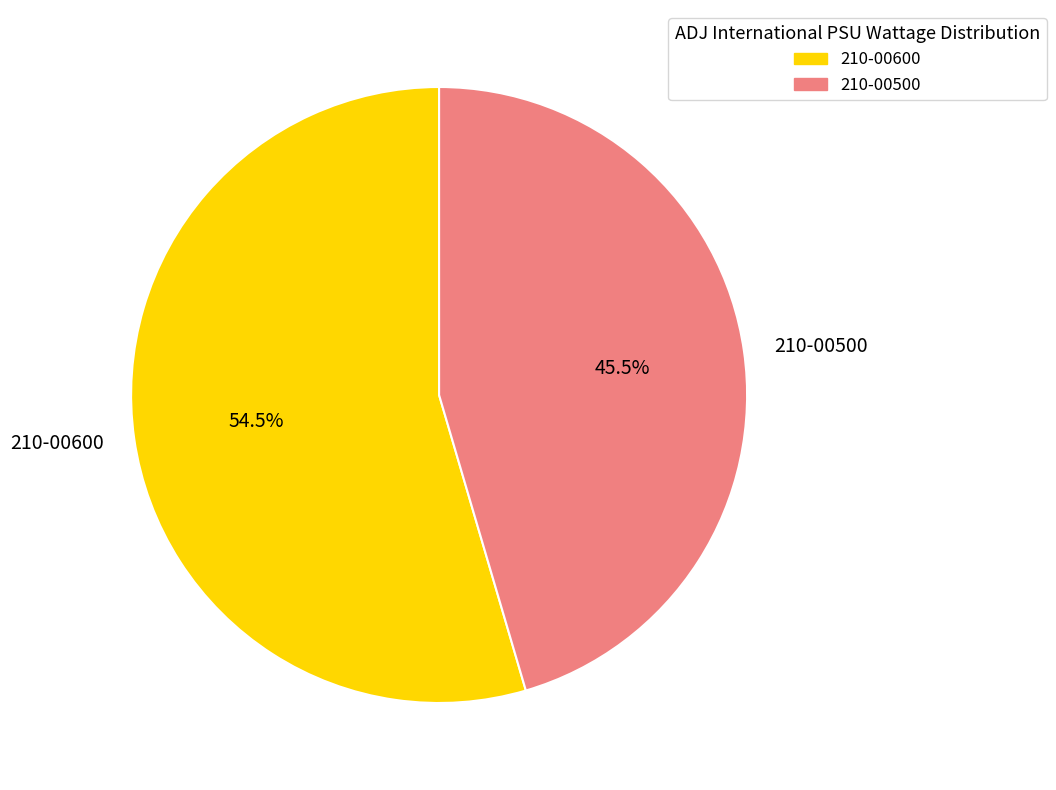

To the nearest percent, what is the combined percentage of 210-00500 and 210-00600?

100%